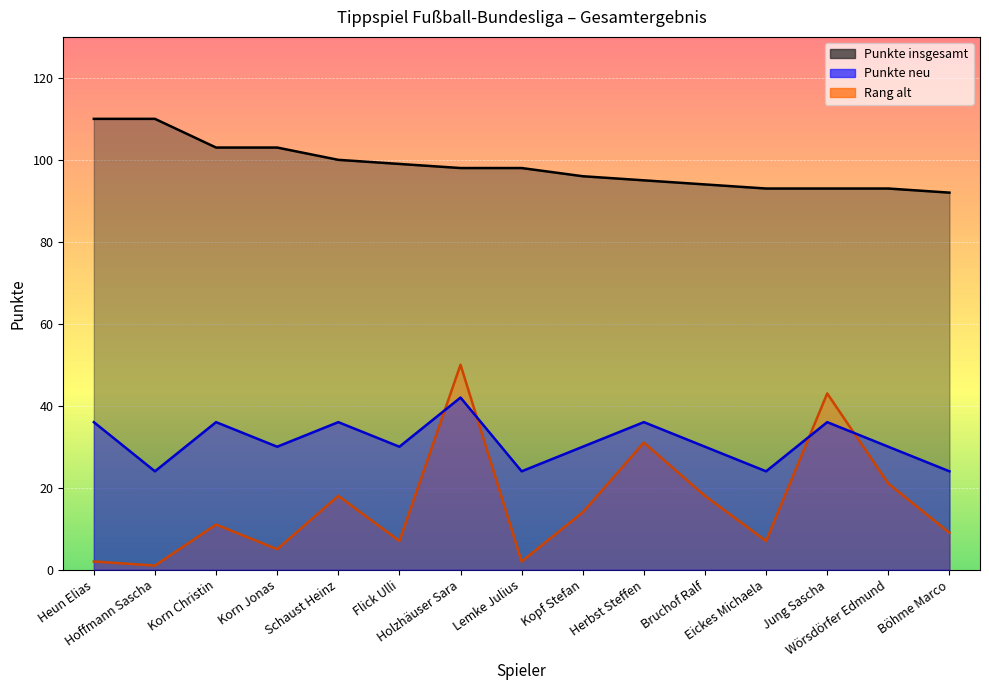

What is the highest value of the Punkte neu series?

42